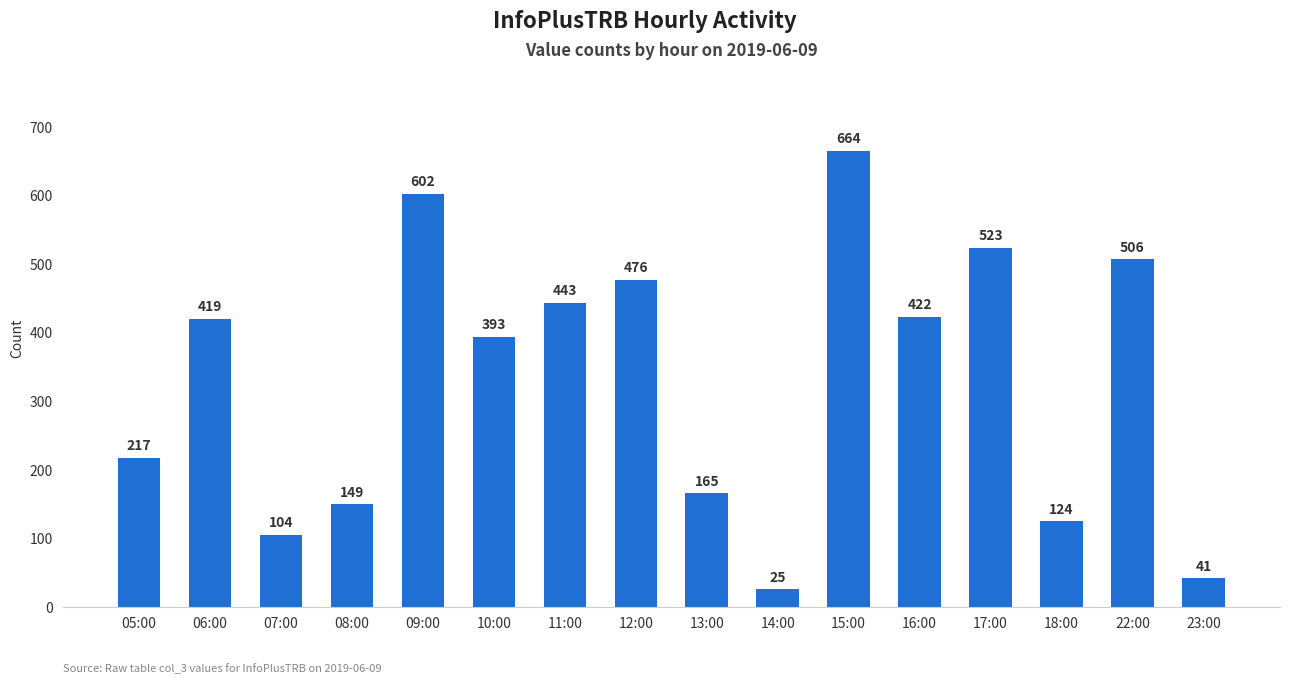

Which has a higher value, 17:00 or 07:00?

17:00